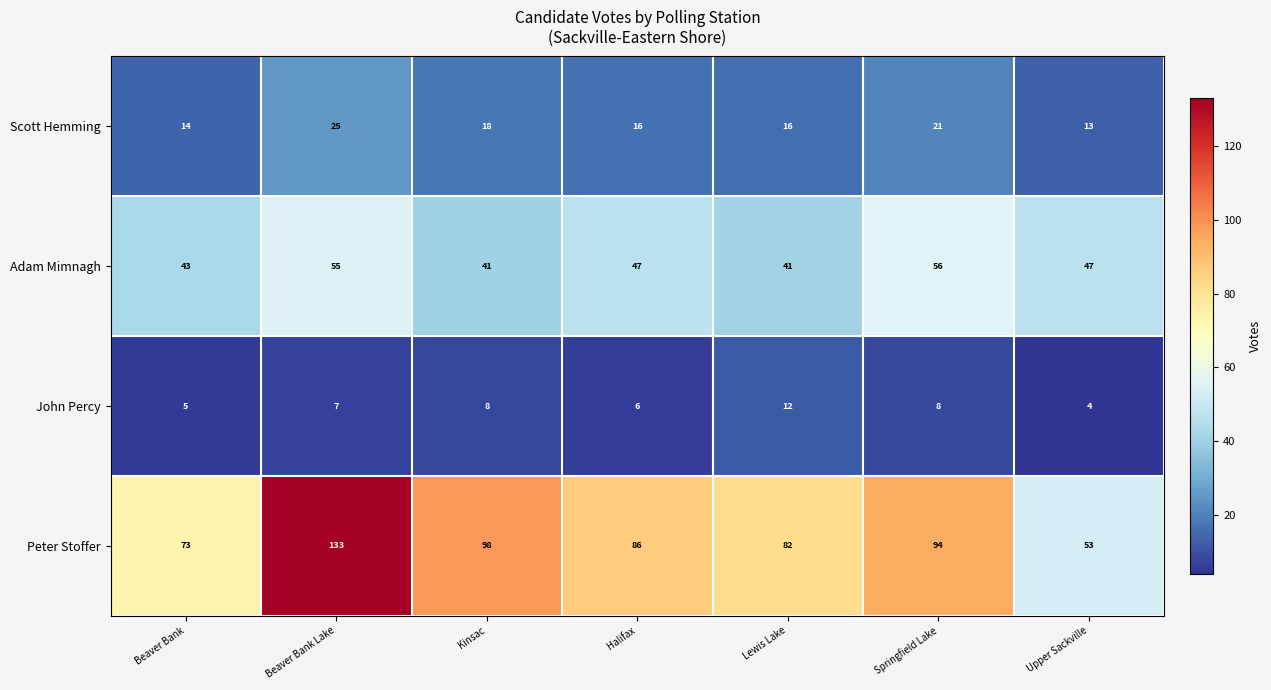

At how many categories does at least one series exceed 47?

7